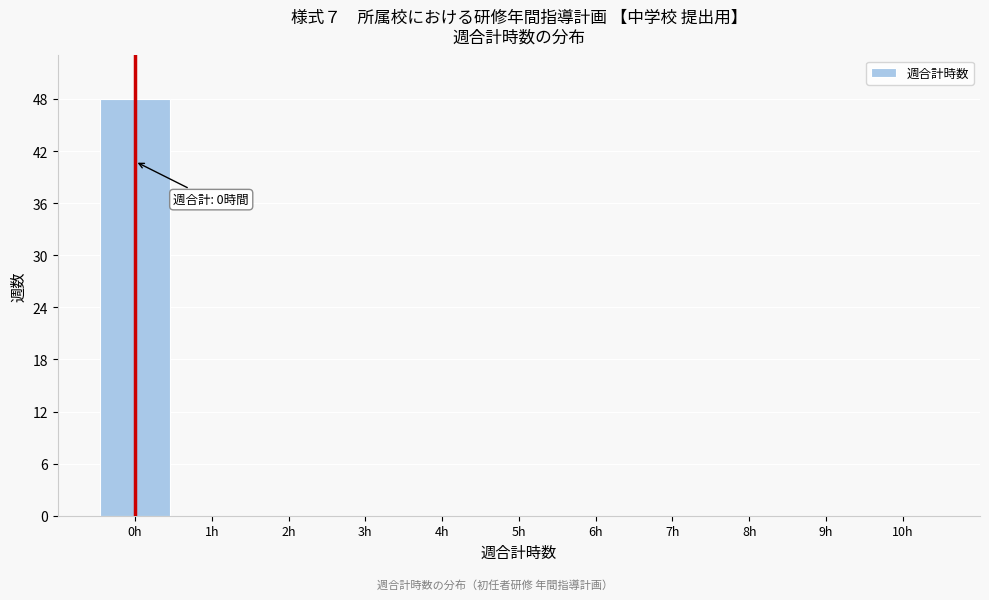

Which range on the x-axis has the tallest bar?

-0.5 to 0.5